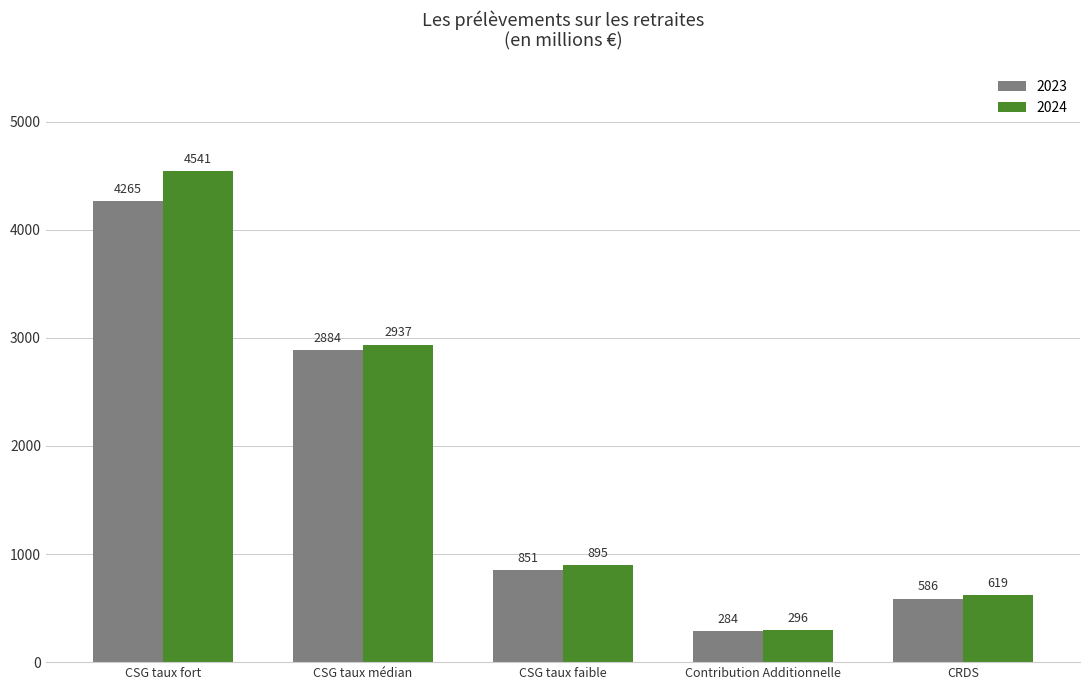

What is the maximum value for 2023?

4264.7